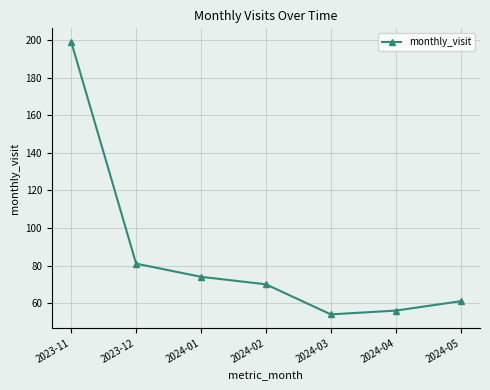

The chart shows a value of 56 at 2024-04. True or false?

True